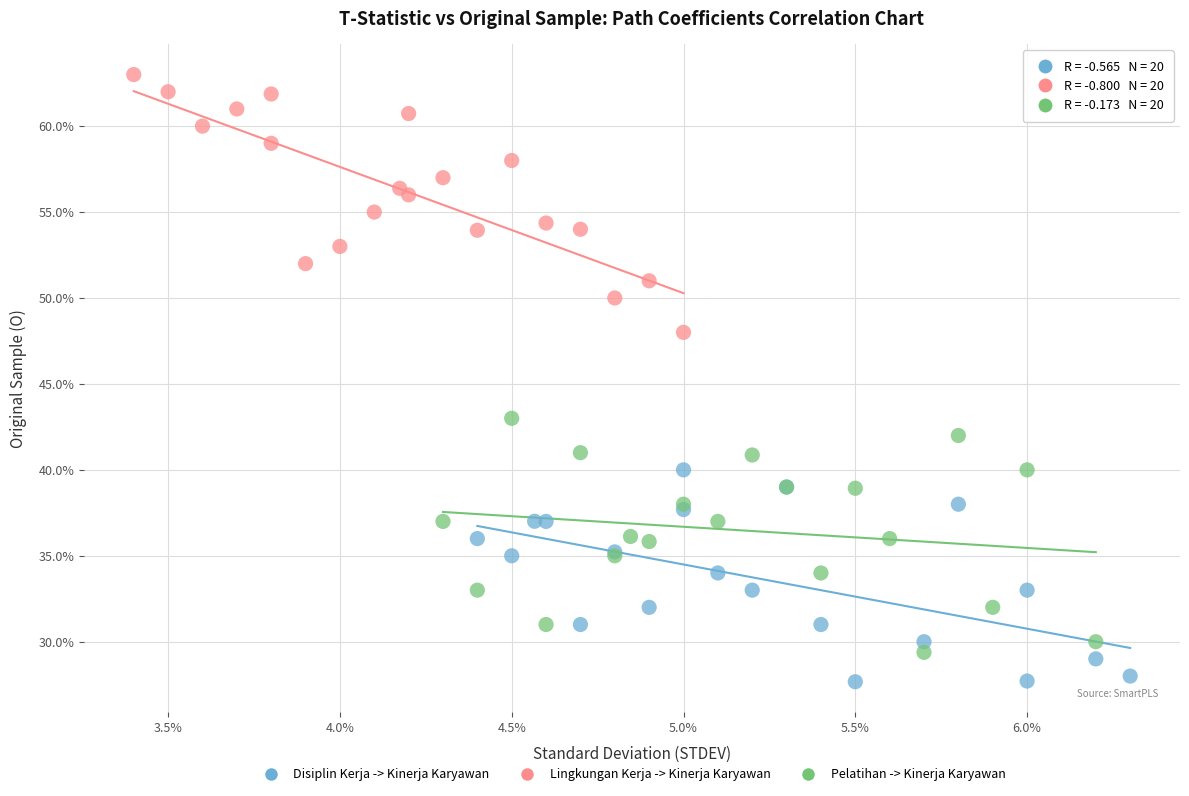

What are all the series names shown in the legend?

Disiplin Kerja -> Kinerja Karyawan, Lingkungan Kerja -> Kinerja Karyawan, Pelatihan -> Kinerja Karyawan